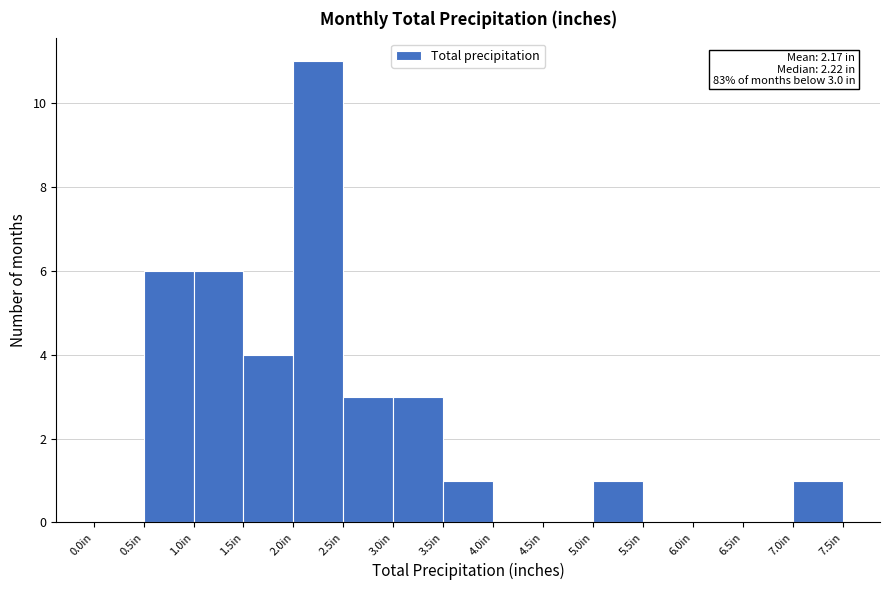

Over which range of the x-axis is the bar tallest?

2.0 to 2.5